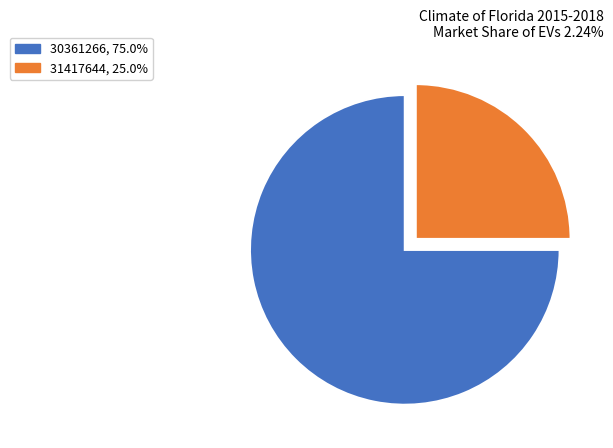

Is the sum of 31417644 and 30361266 greater than half?

Yes